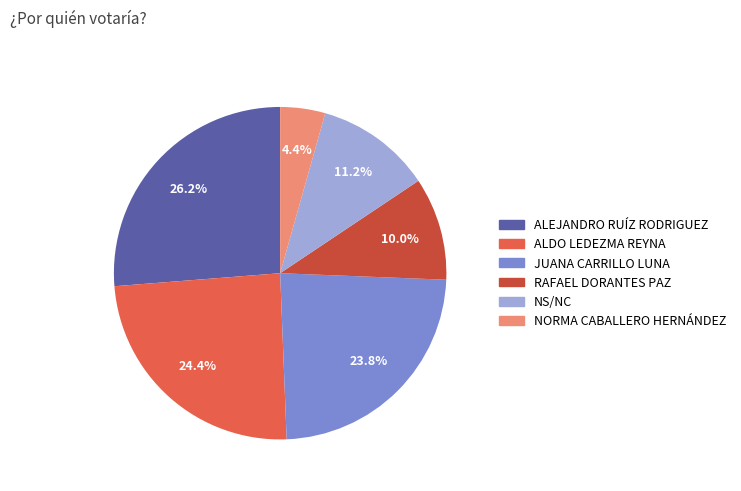

True or false: ALEJANDRO RUÍZ RODRIGUEZ accounts for 32% of the total.

False